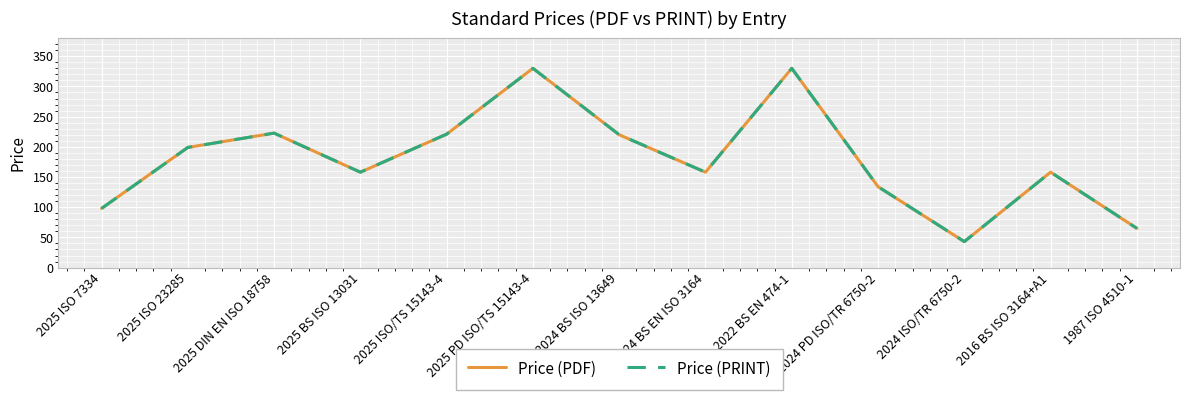

True or false: Price (PDF) and Price (PRINT) intersect in this chart.

False